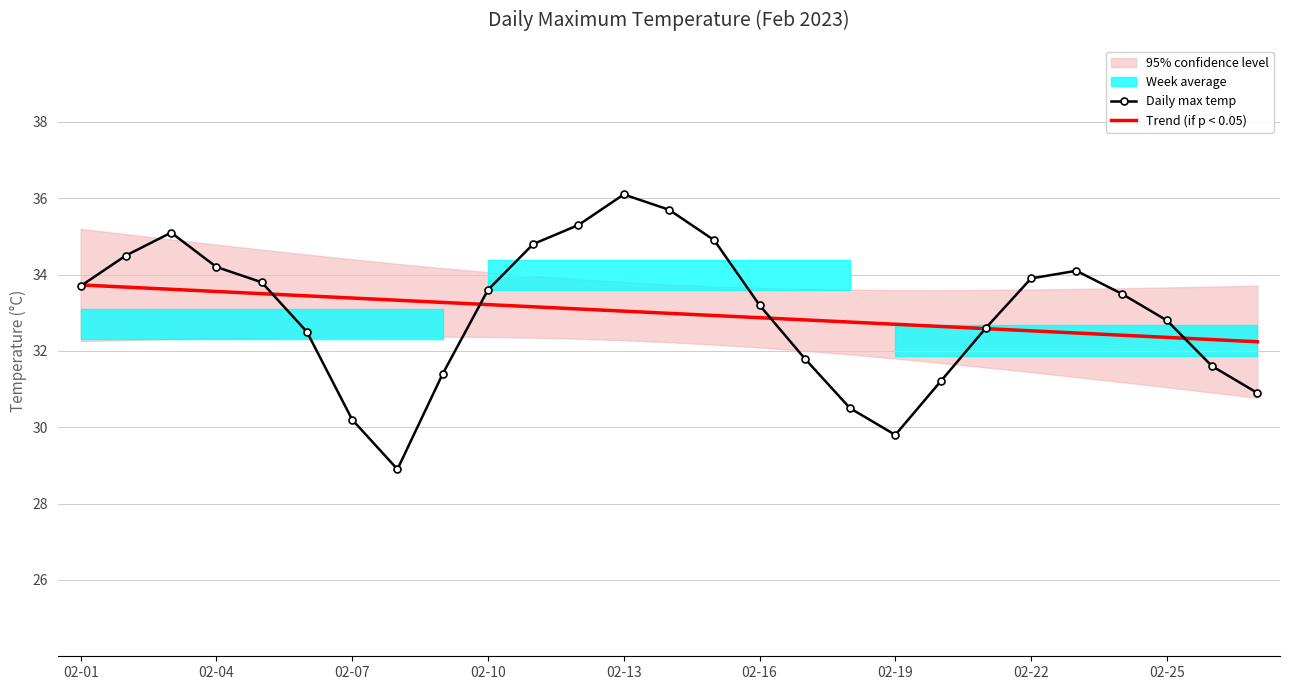

What value does the Daily max temp series have at 02-16?

33.2